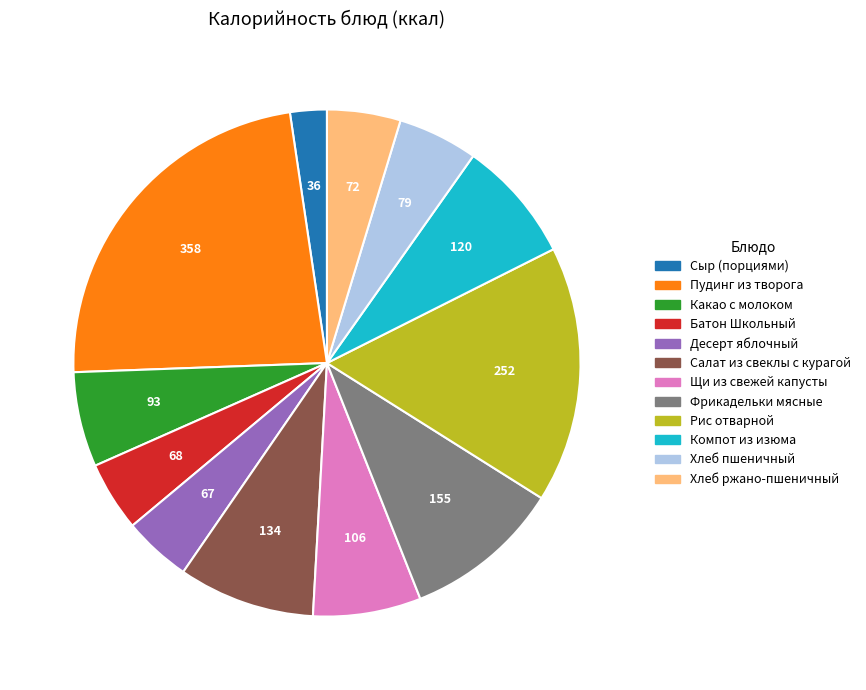

The Хлеб ржано-пшеничный slice represents 5% of the pie. True or false?

True